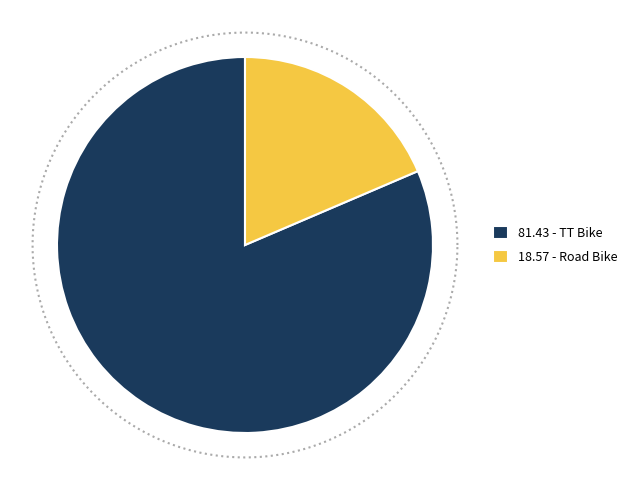

Between TT Bike and Road Bike, which is larger?

TT Bike